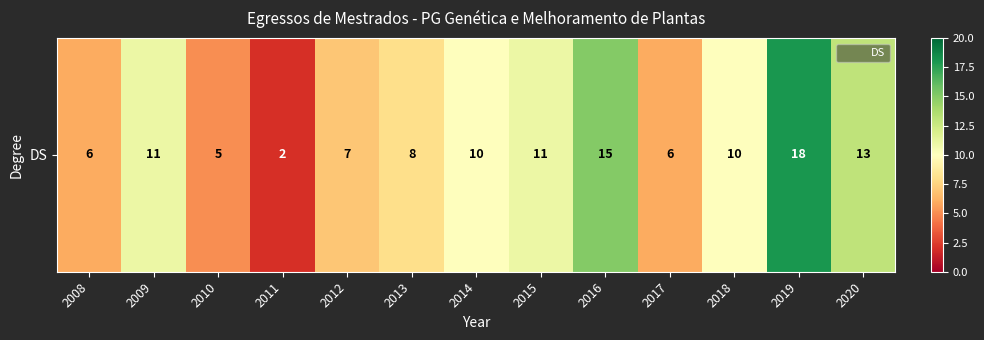

Which label corresponds to the smallest value in the chart?

2011